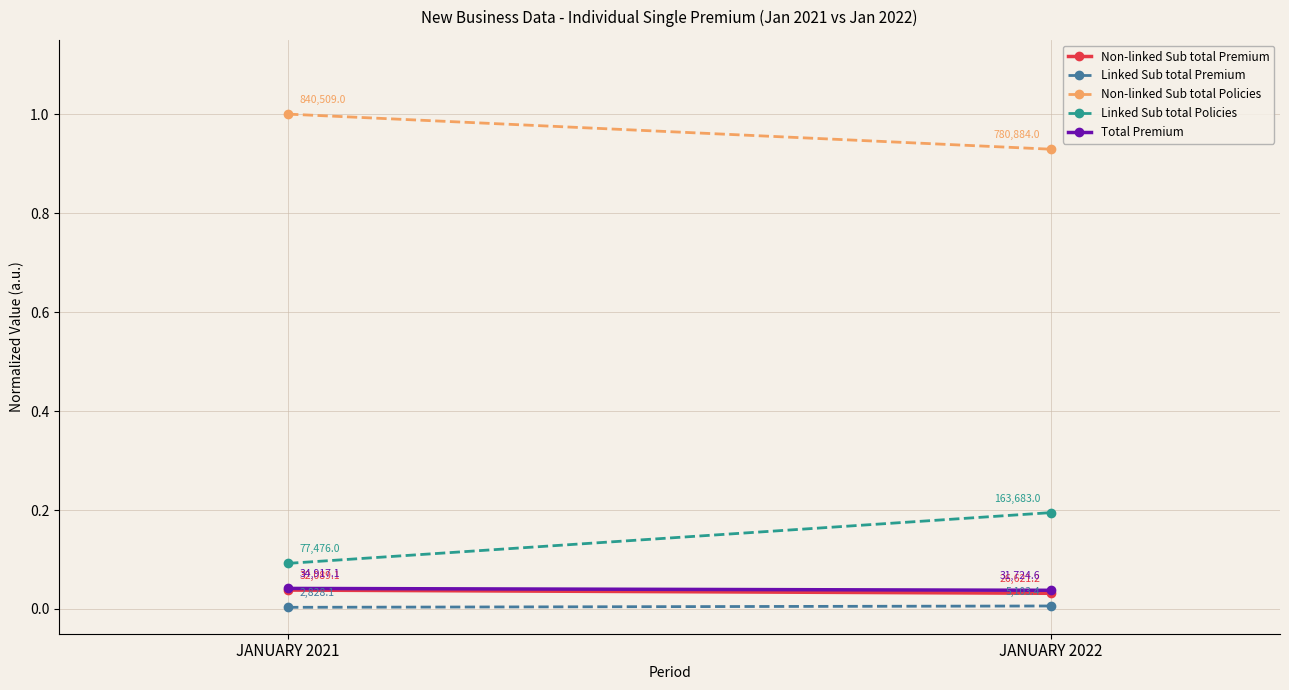

Where is Total Premium nearest to the value 0?

JANUARY 2022